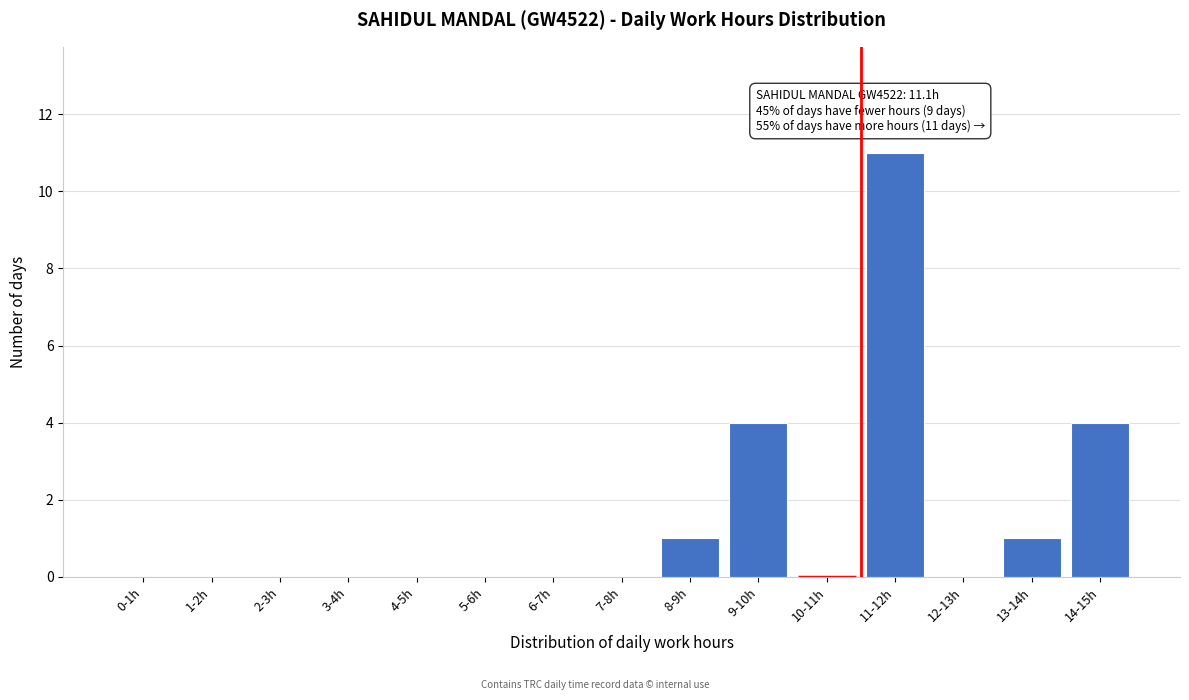

Reading left to right, what are all the values shown in this chart?

0-1h=0	1-2h=0	2-3h=0	3-4h=0	4-5h=0	5-6h=0	6-7h=0	7-8h=0	8-9h=1	9-10h=4	10-11h=0	11-12h=11	12-13h=0	13-14h=1	14-15h=4